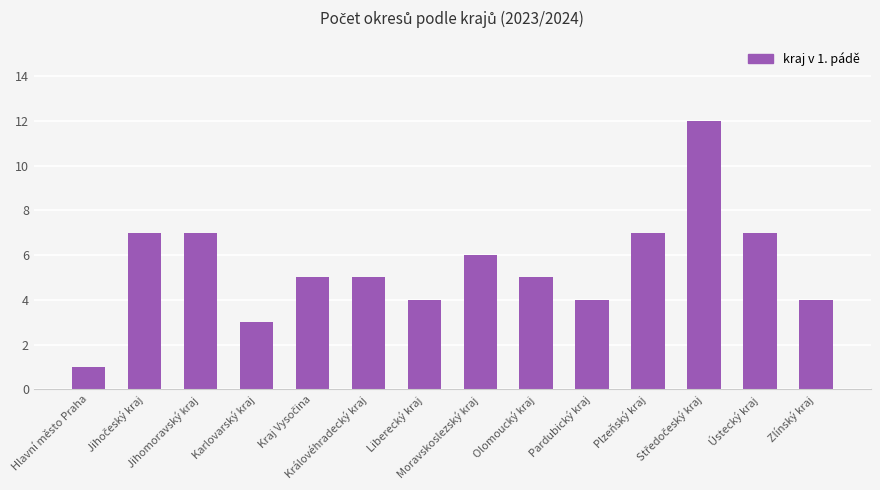

Count the number of categories in the chart.

14